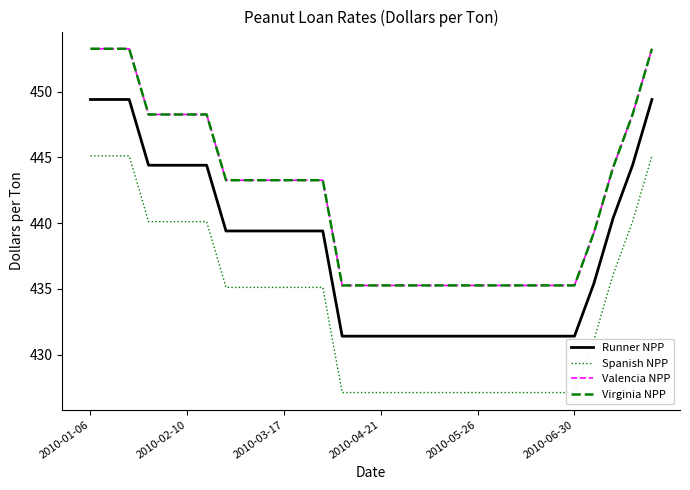

What is the average value of the Virginia NPP series?

441.9